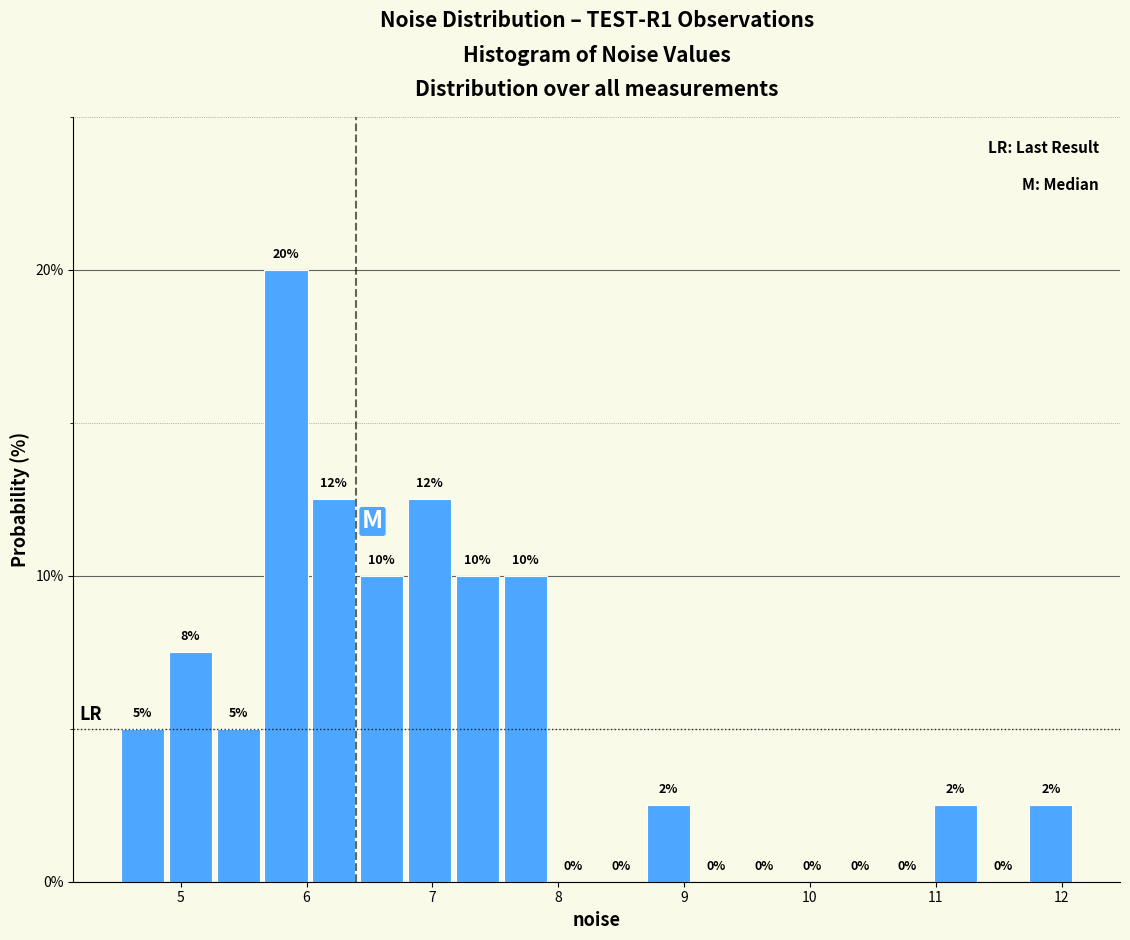

Read against the x-axis, roughly where is the centre of the tallest bar?

5.8